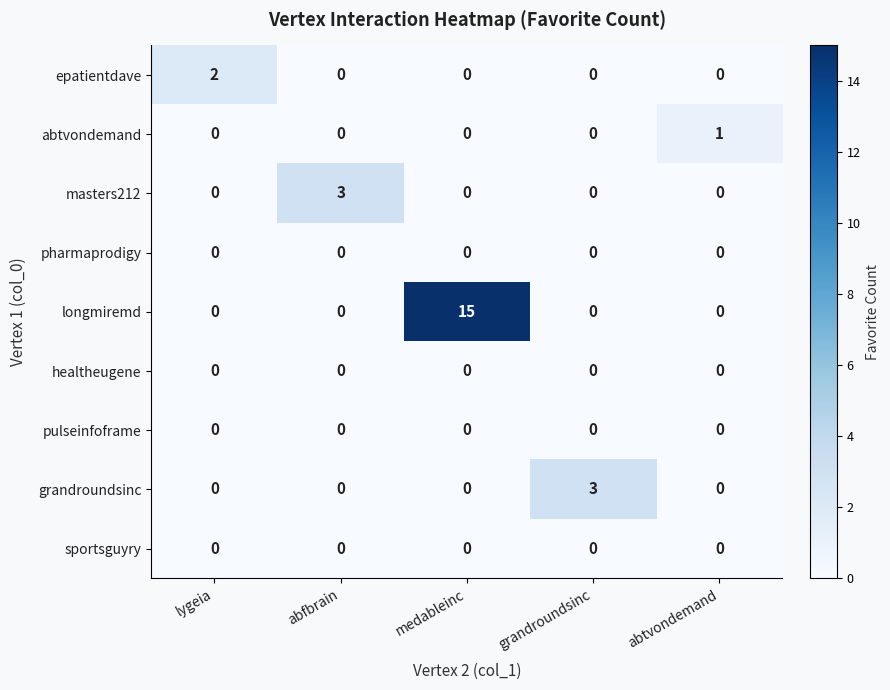

What is the total value across all series at medableinc?

15